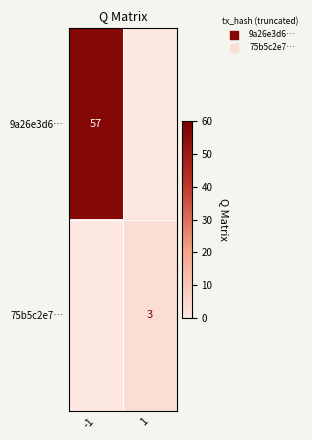

Is the value of 75b5c2e7… at 1 greater than the value of 9a26e3d6… at -1?

No